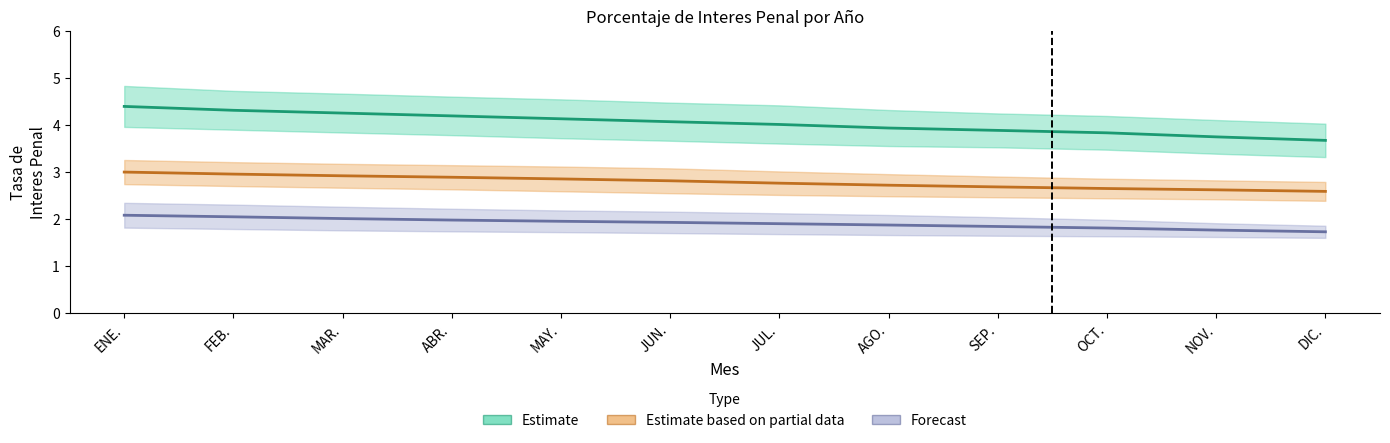

What position from the left is MAY.?

5